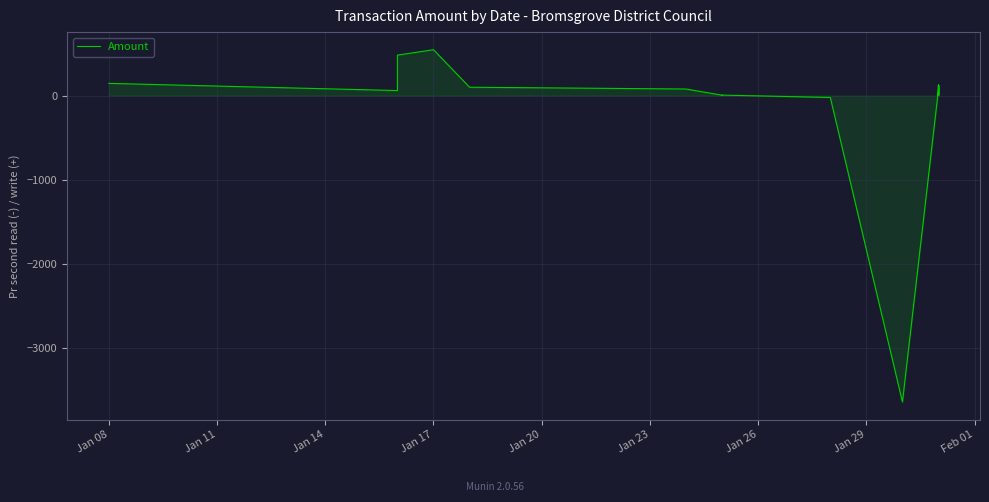

How many negative values are there?

3